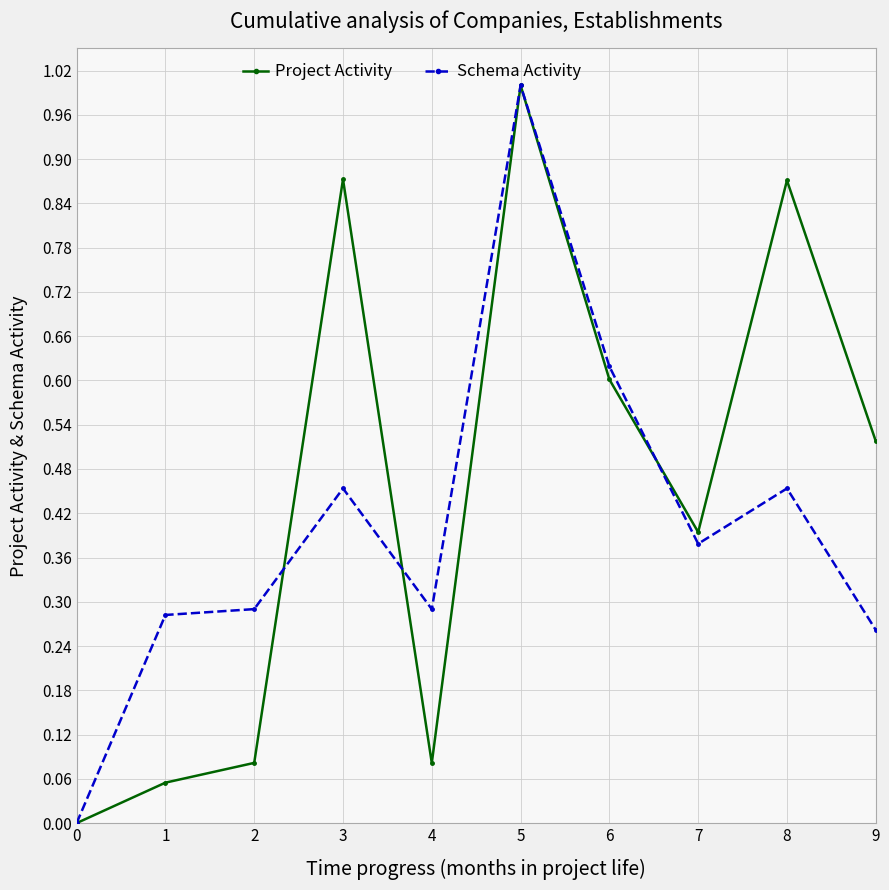

Between 4 and 9, which series saw the biggest shift?

Project Activity